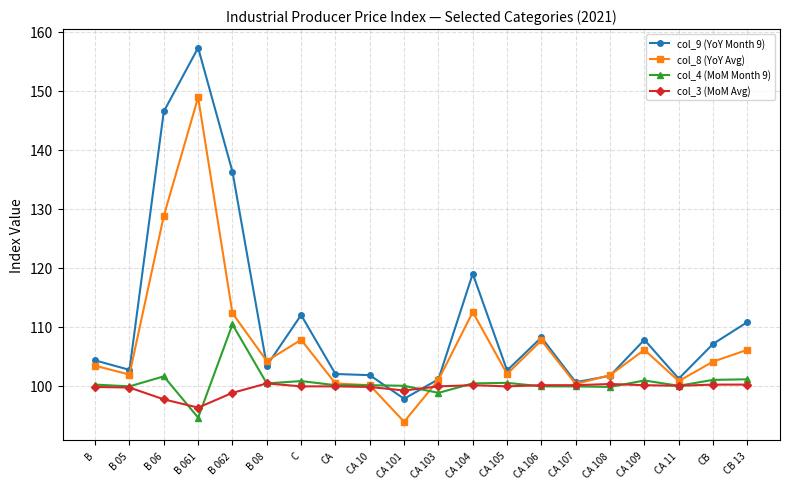

The col_9 (YoY Month 9) series shows 28.9 at CA. True or false?

False